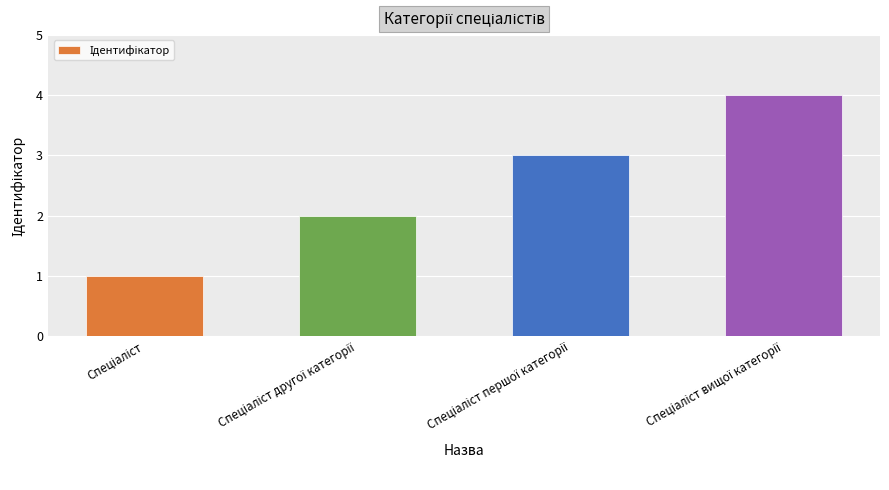

What is the greatest value displayed?

4